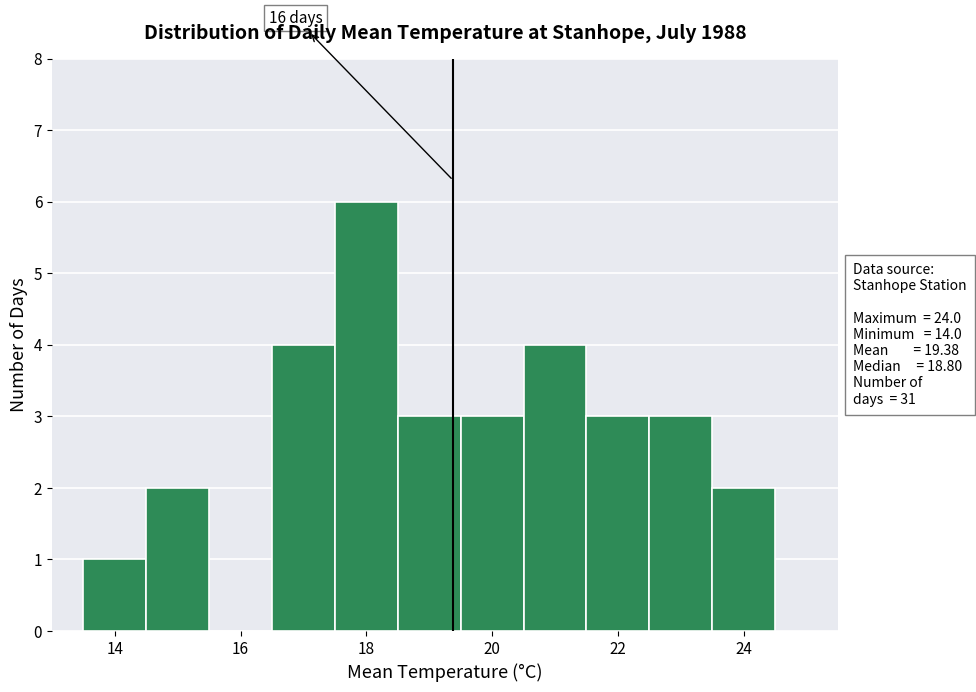

Which range on the x-axis has the tallest bar?

17.5 to 18.5